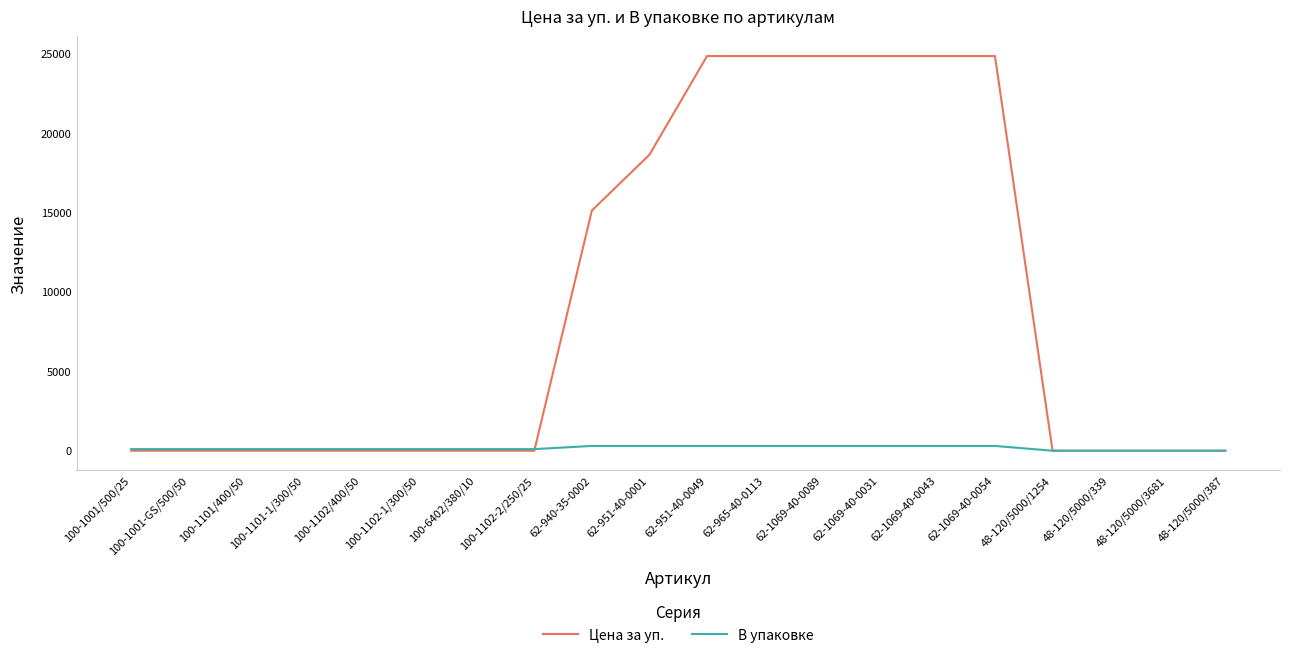

Count the number of data series in this chart.

2